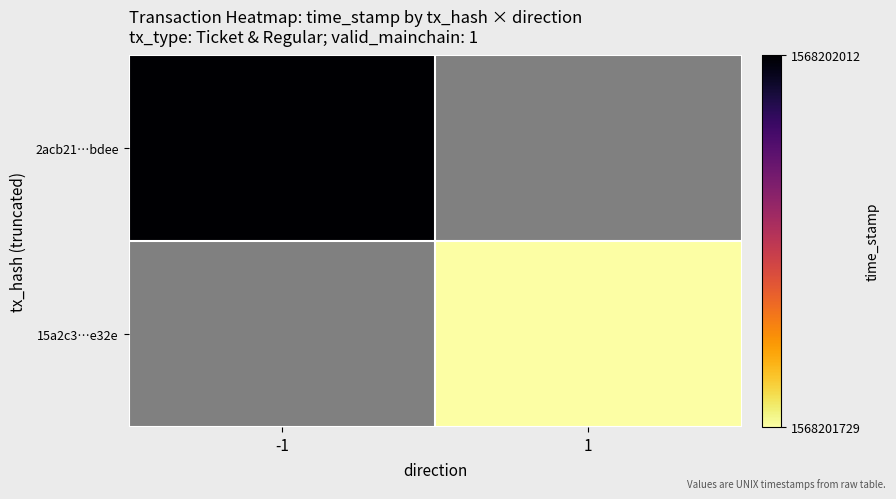

What is the greatest value displayed?

1568202012